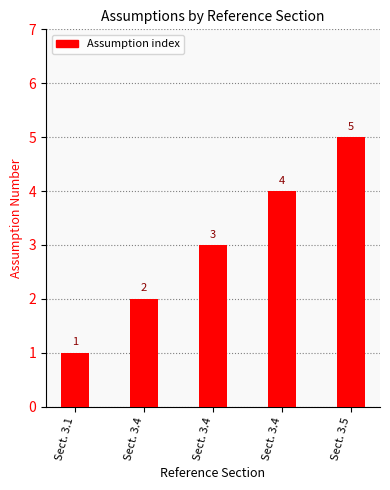

Which has a higher value, Sect. 3.5 or Sect. 3.4?

Sect. 3.5